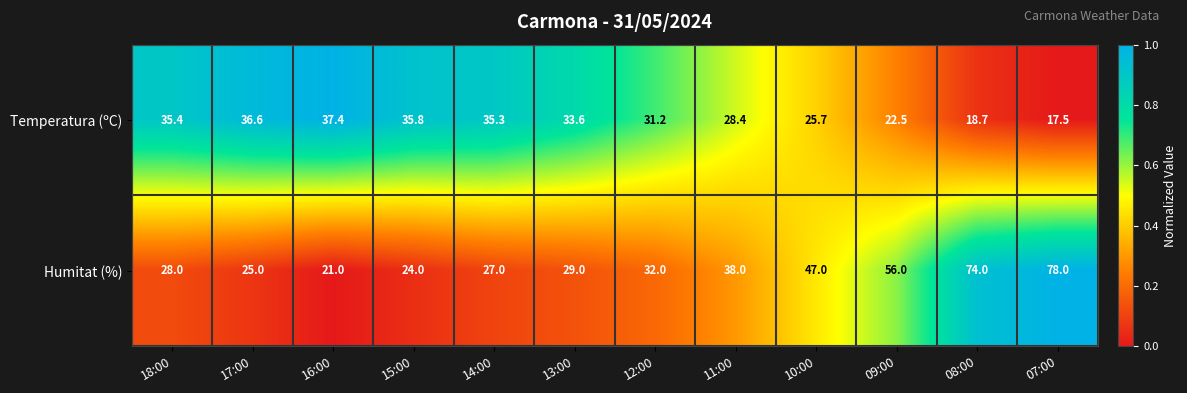

How many data points in Temperatura (ºC) are less than 33?

6